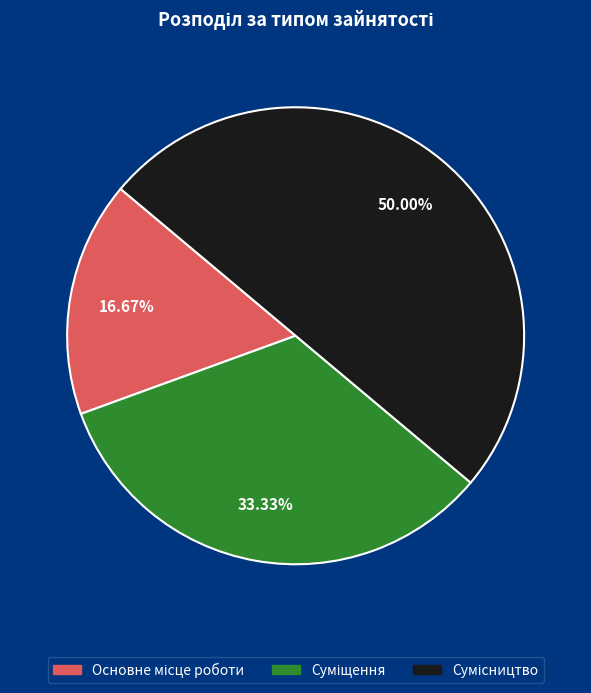

How many slices are in this pie chart?

3